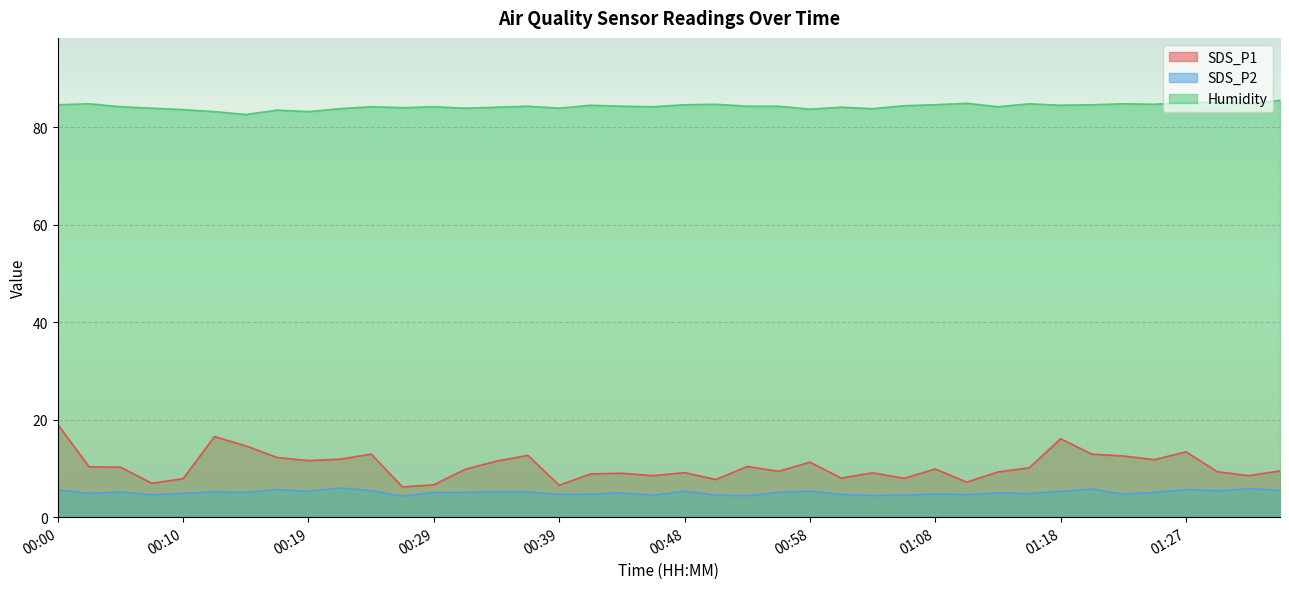

True or false: Humidity and SDS_P1 intersect in this chart.

False